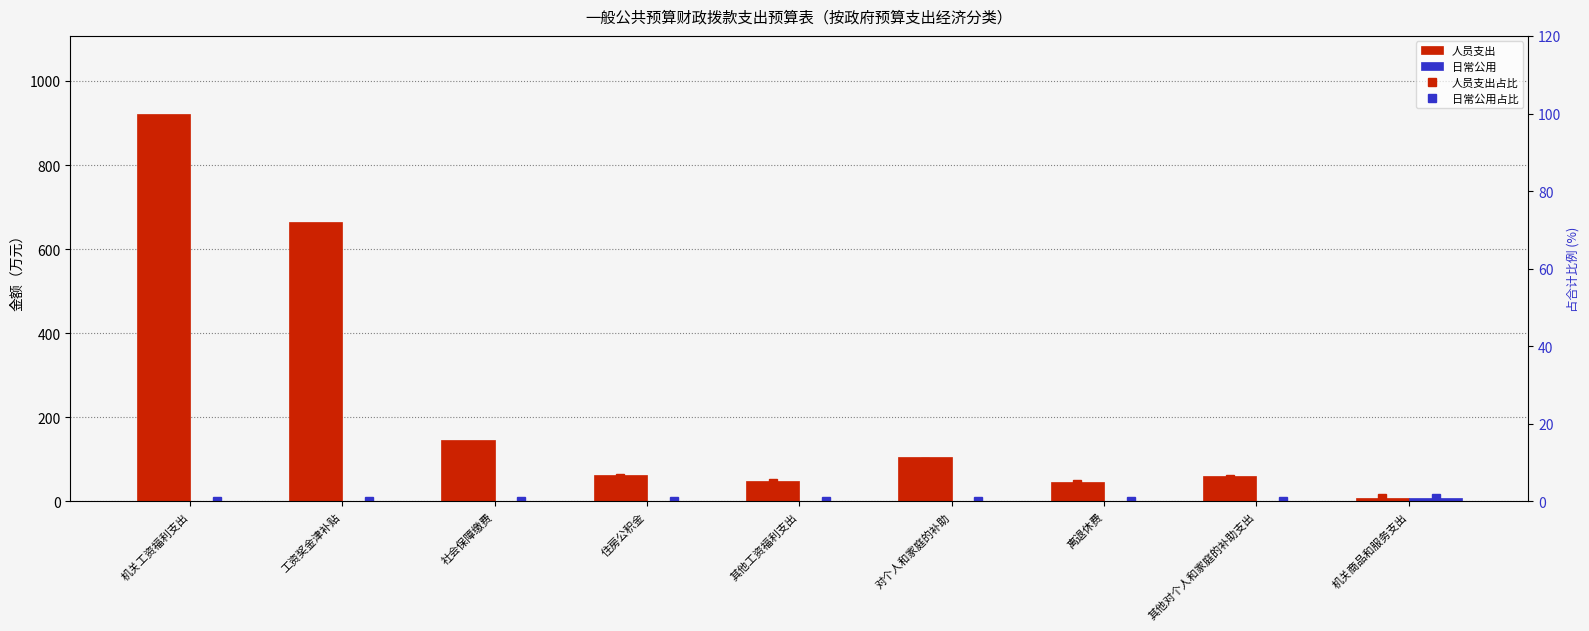

What value does the 人员支出占比 series have at 社会保障缴费?

14.1